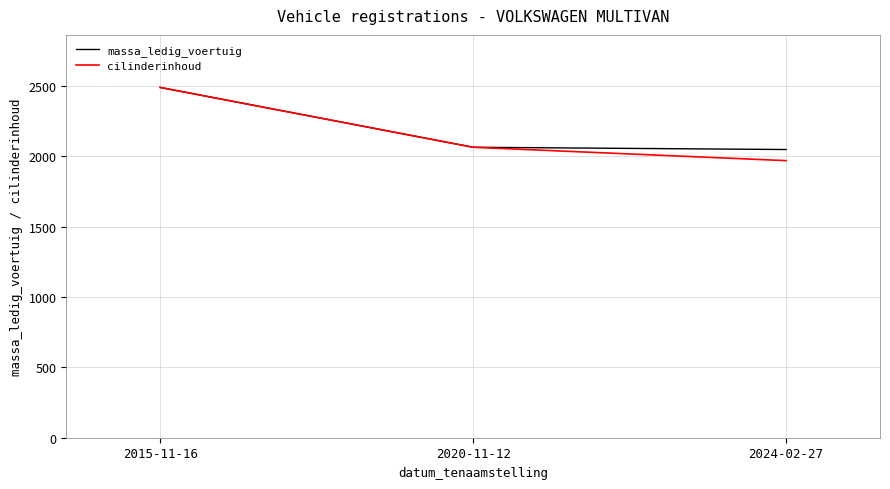

What is the approximate value of cilinderinhoud at 2020-11-12, to the nearest 10?

2060